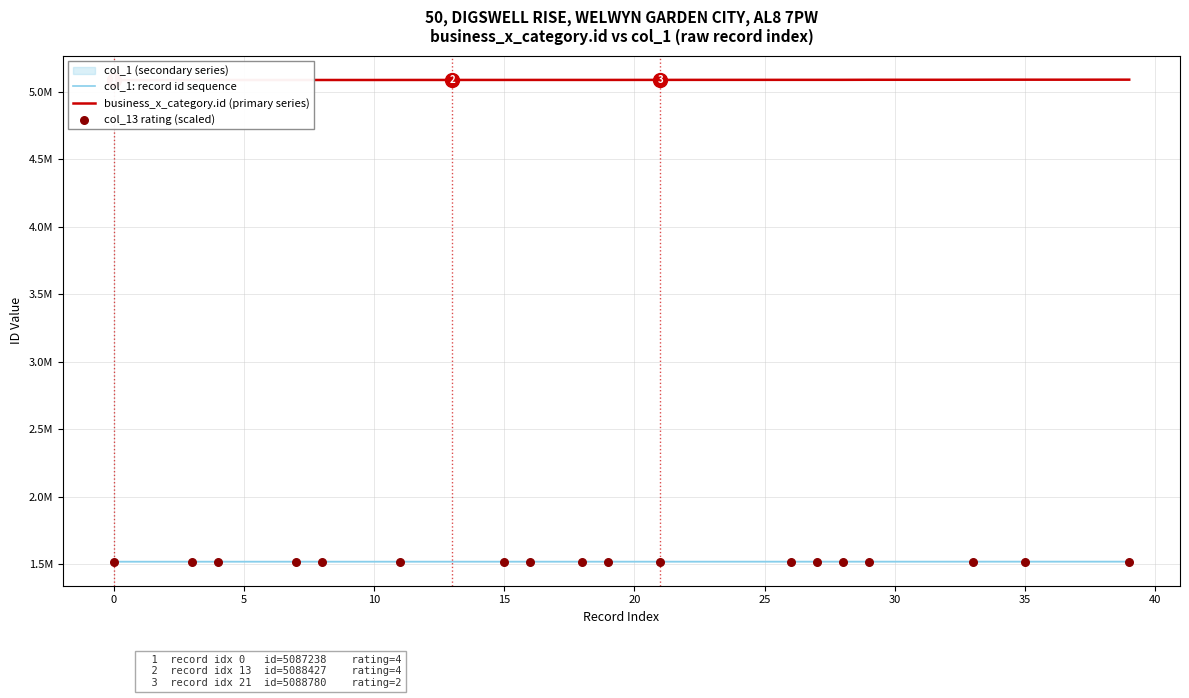

At how many categories does at least one series exceed 2026984?

40